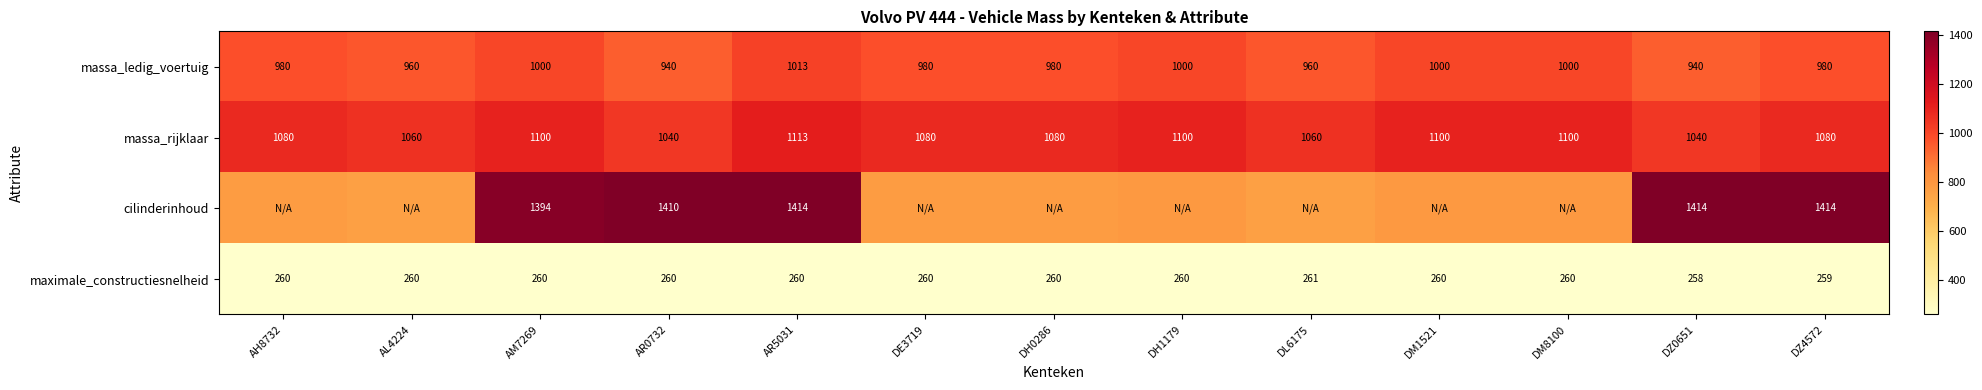

At AM7269, list the series in order from smallest to largest.

maximale_constructiesnelheid, massa_ledig_voertuig, massa_rijklaar, cilinderinhoud